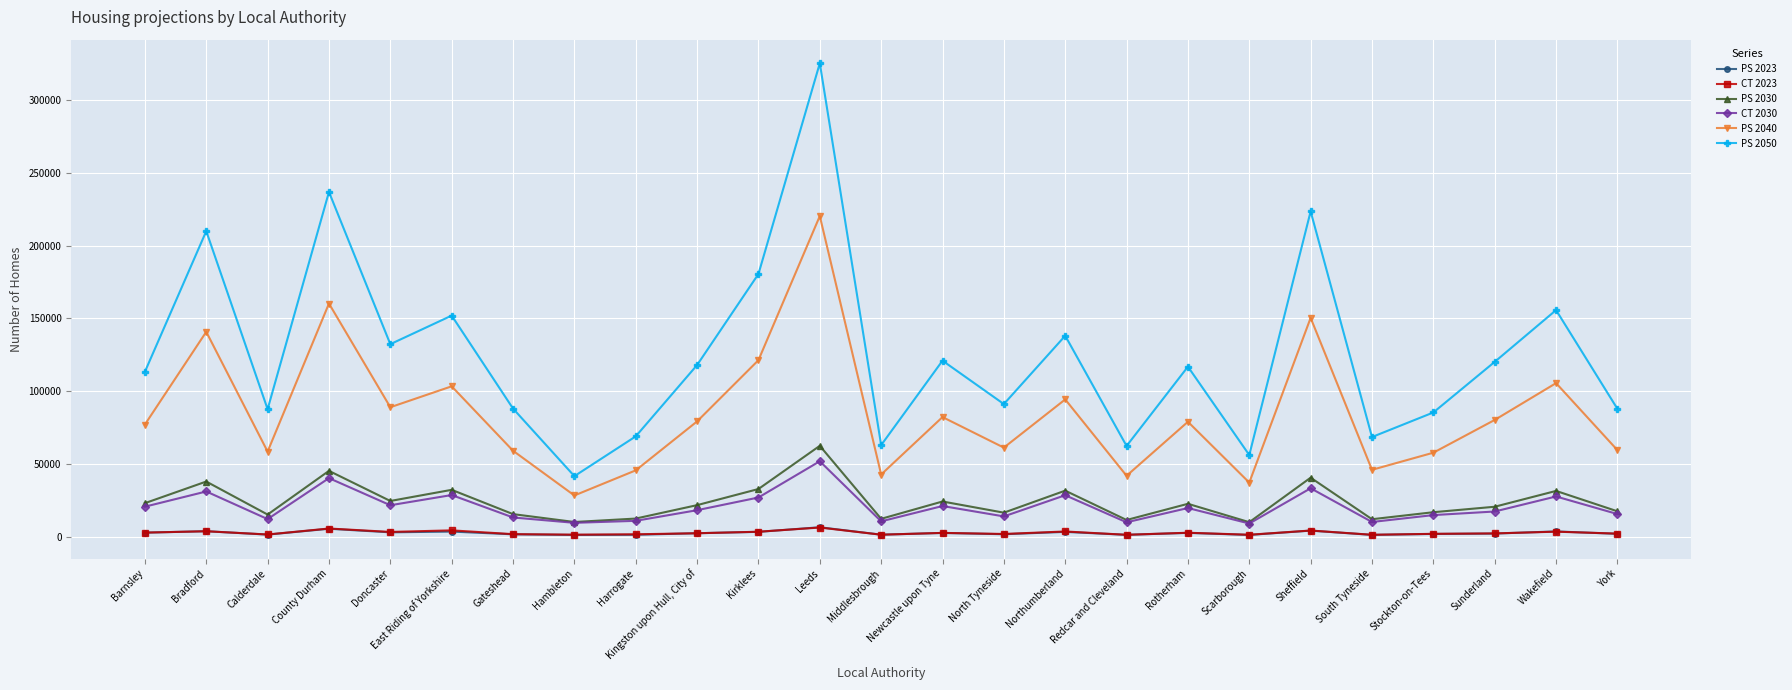

Is this an area chart (filled region under the line)?

No